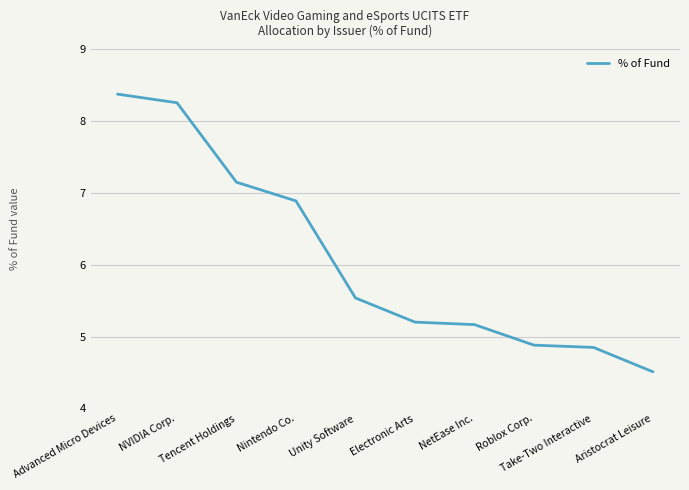

What is the ratio of the value at Take-Two Interactive to the value at NetEase Inc.?

0.9